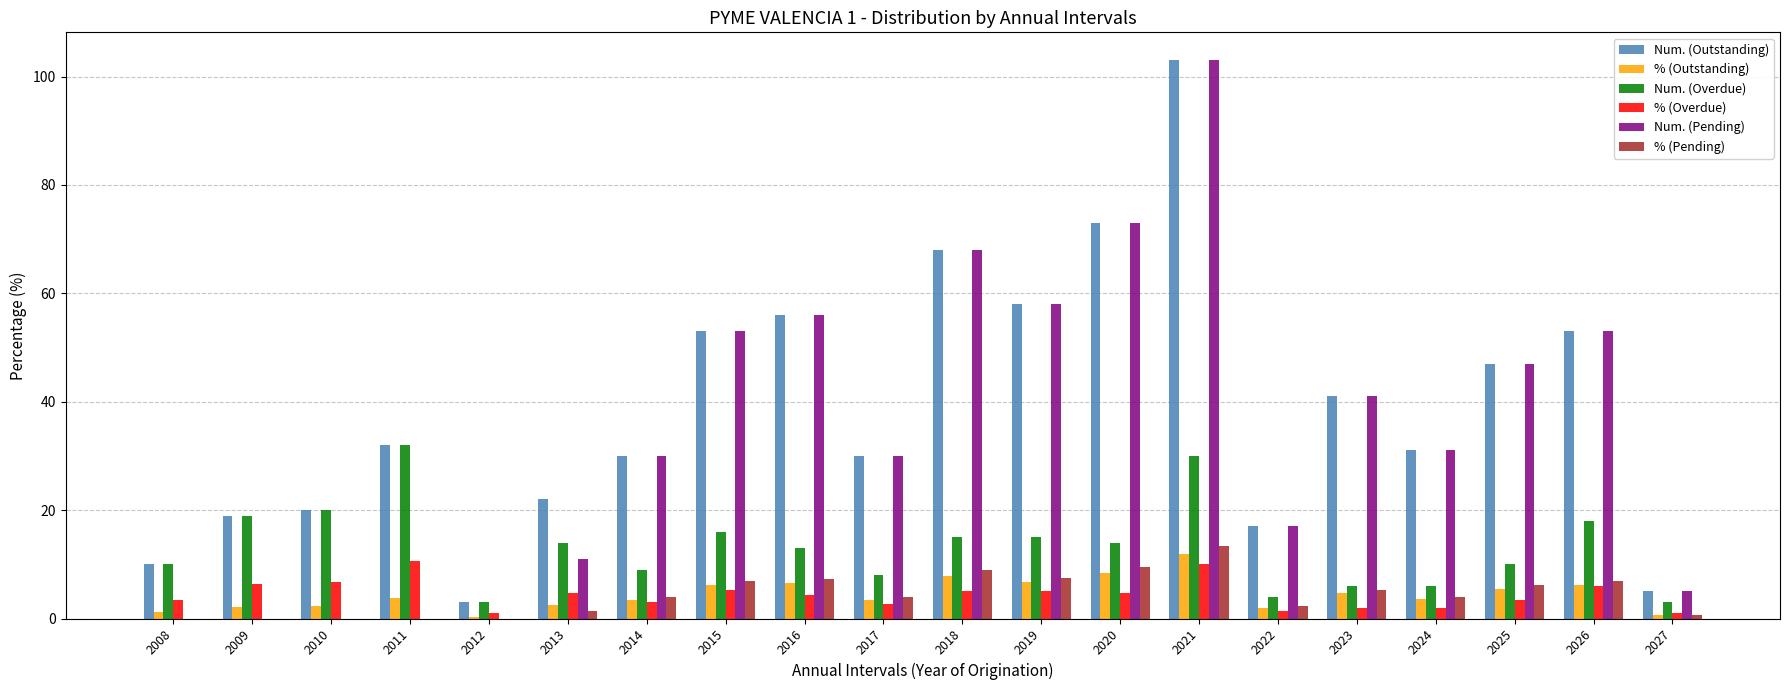

Is the value of % (Pending) at 2015 greater than the value of % (Overdue) at 2011?

No